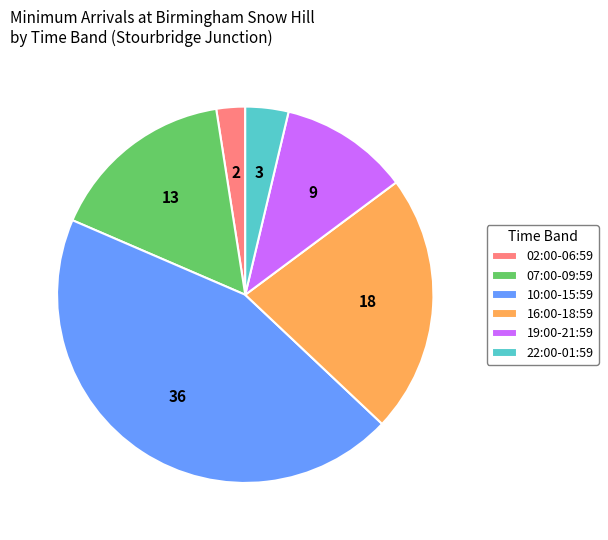

Rank the categories by value from lowest to highest.

02:00-06:59, 22:00-01:59, 19:00-21:59, 07:00-09:59, 16:00-18:59, 10:00-15:59